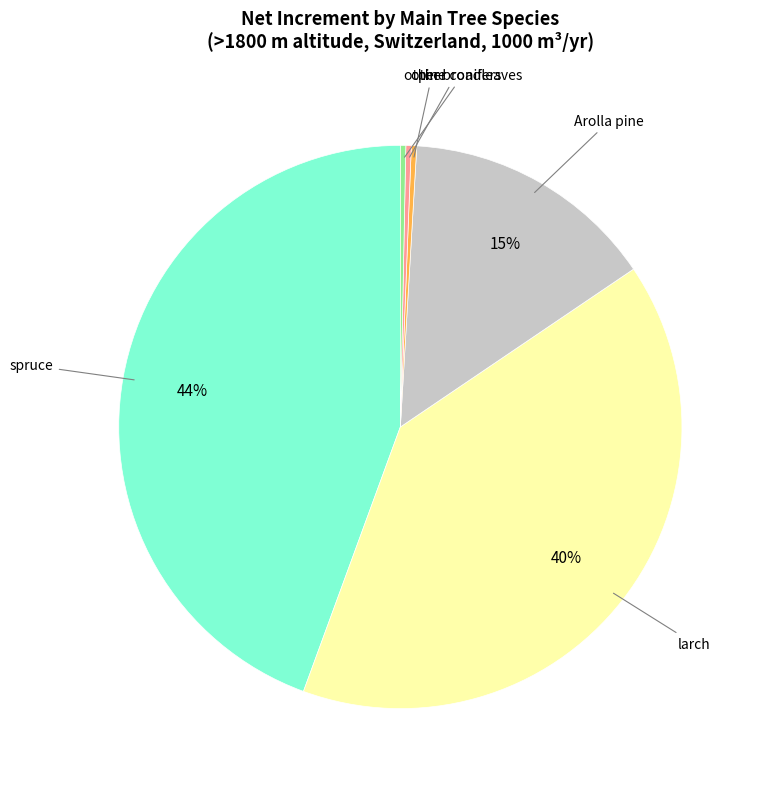

How many segments does this pie chart have?

6